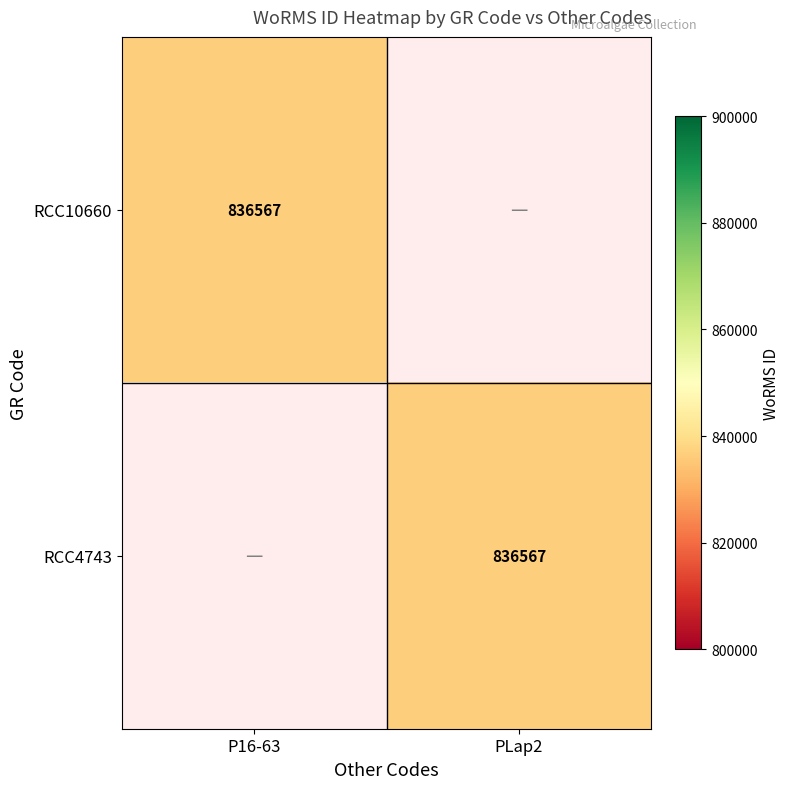

Between P16-63 and PLap2, which is larger?

P16-63